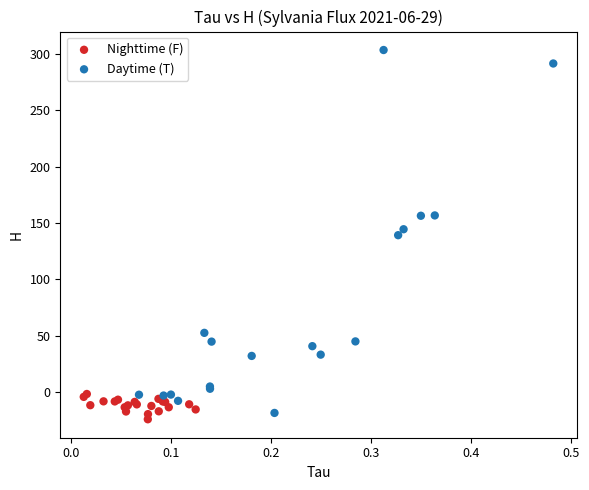

Which series reaches the maximum Y coordinate?

Daytime (T)